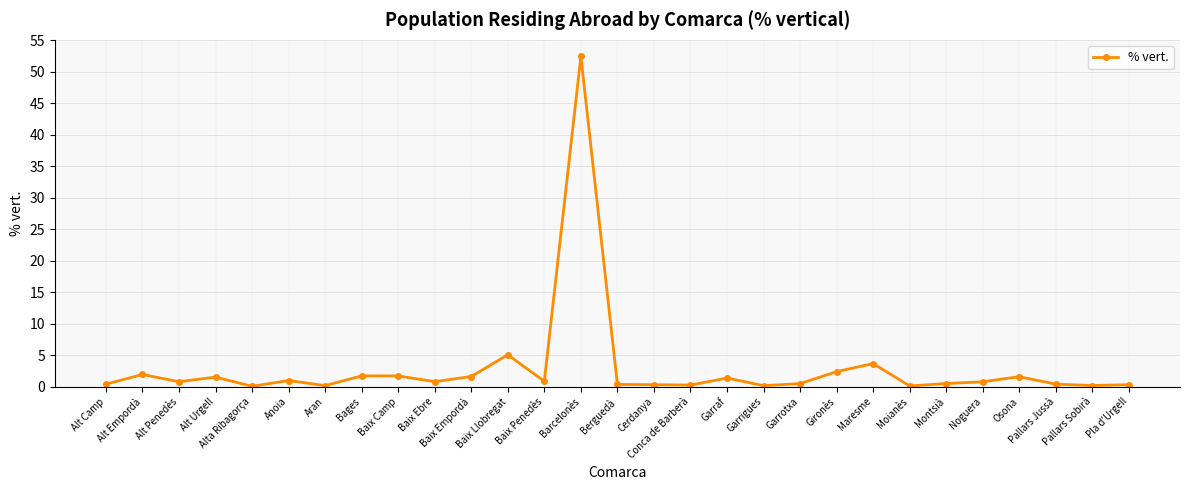

Read the value at Pallars Jussà.

0.4